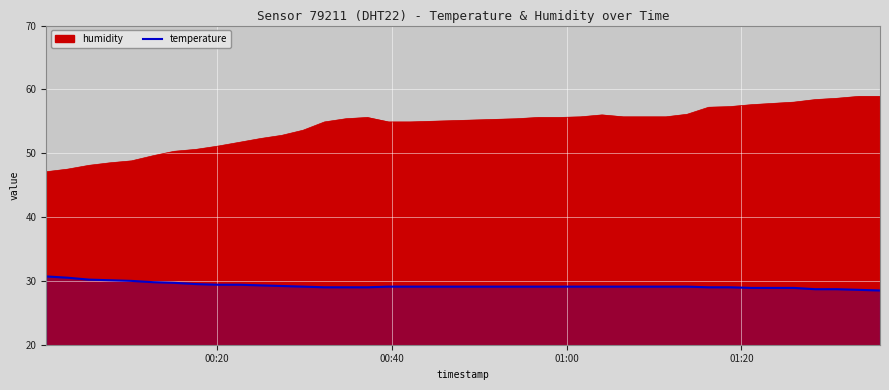

What is the smallest value displayed?

28.5